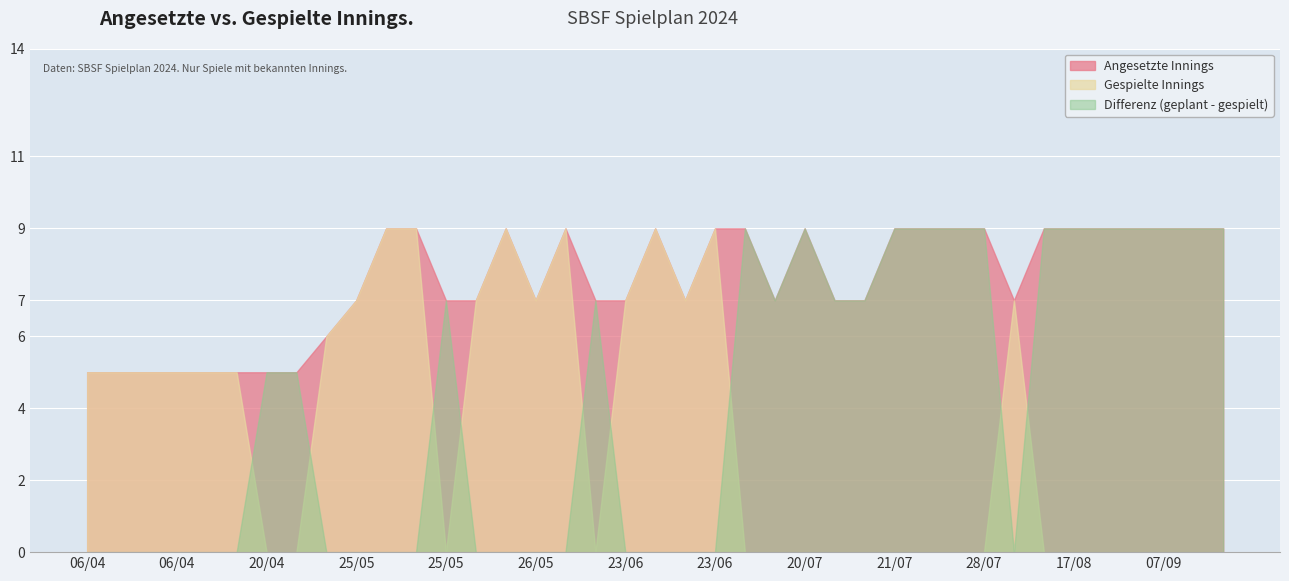

Rank the series at 23.06.2024 from highest to lowest value.

Angesetzte Innings, Gespielte Innings